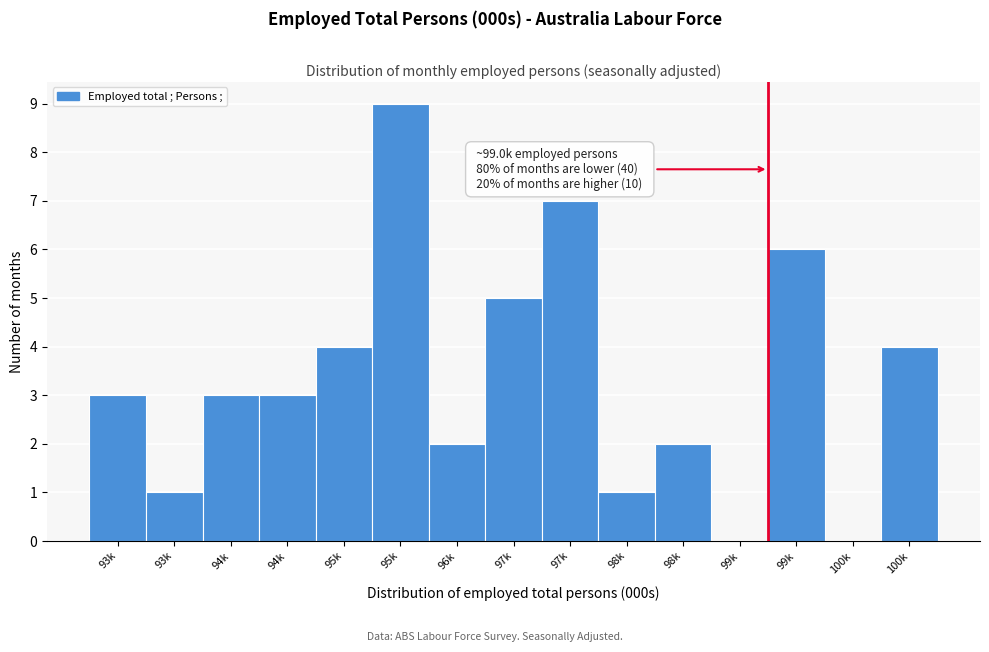

How many categories are shown in the chart?

15